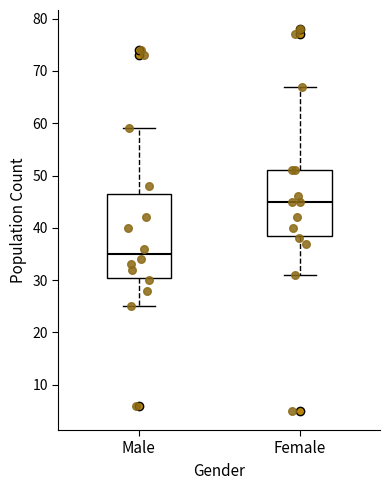

Reading left to right, transcribe this box plot: for each box, give where its median line is, the range the box spans, and where its two whiskers end, as read against the y-axis. The values are not printed on the chart, so give them approximately, as read against the axis.

Male: median 35, box 31 to 47, whiskers 25 to 59
Female: median 45, box 39 to 51, whiskers 31 to 67